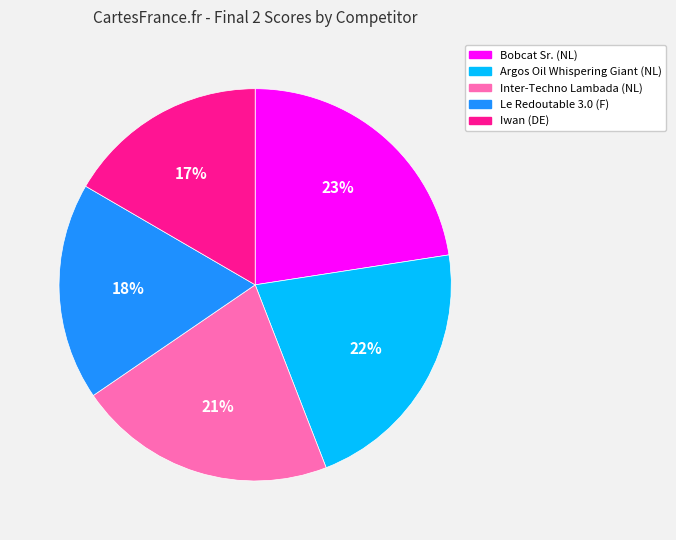

To the nearest percent, what is the average slice percentage?

20%